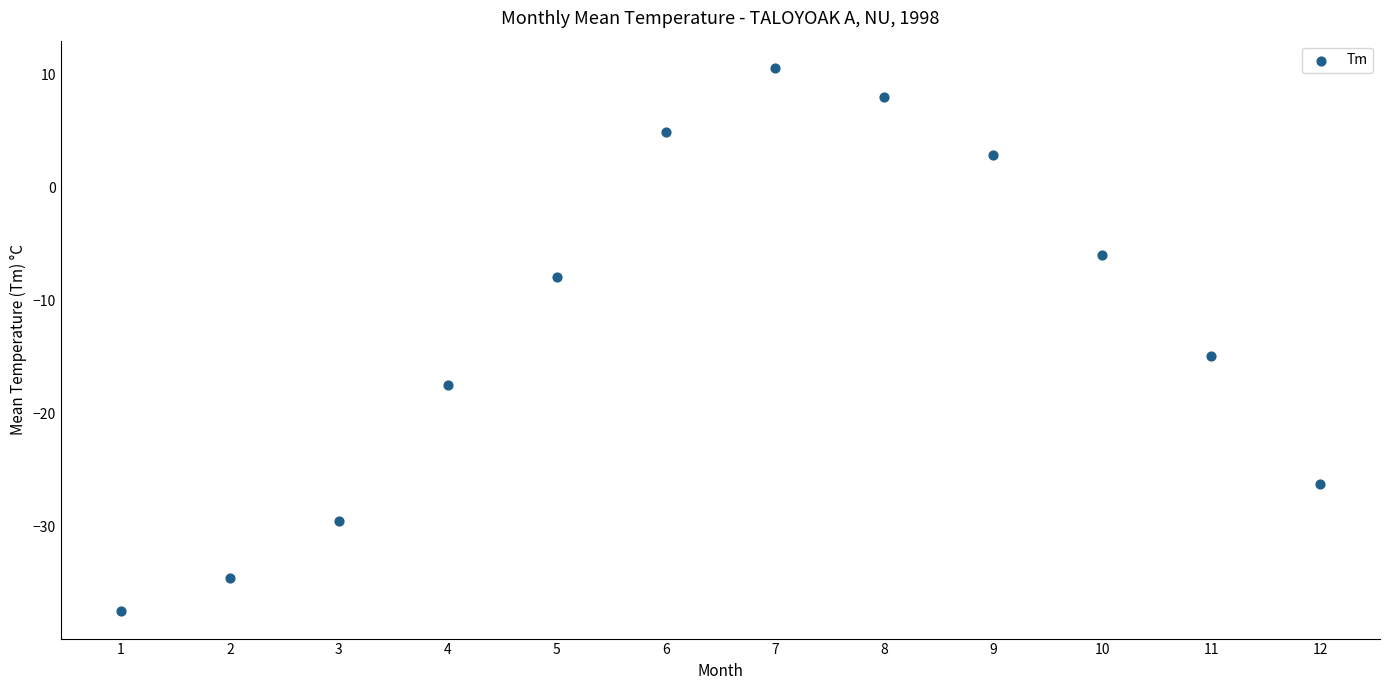

What is the range of Y values (max minus min)?

48.1